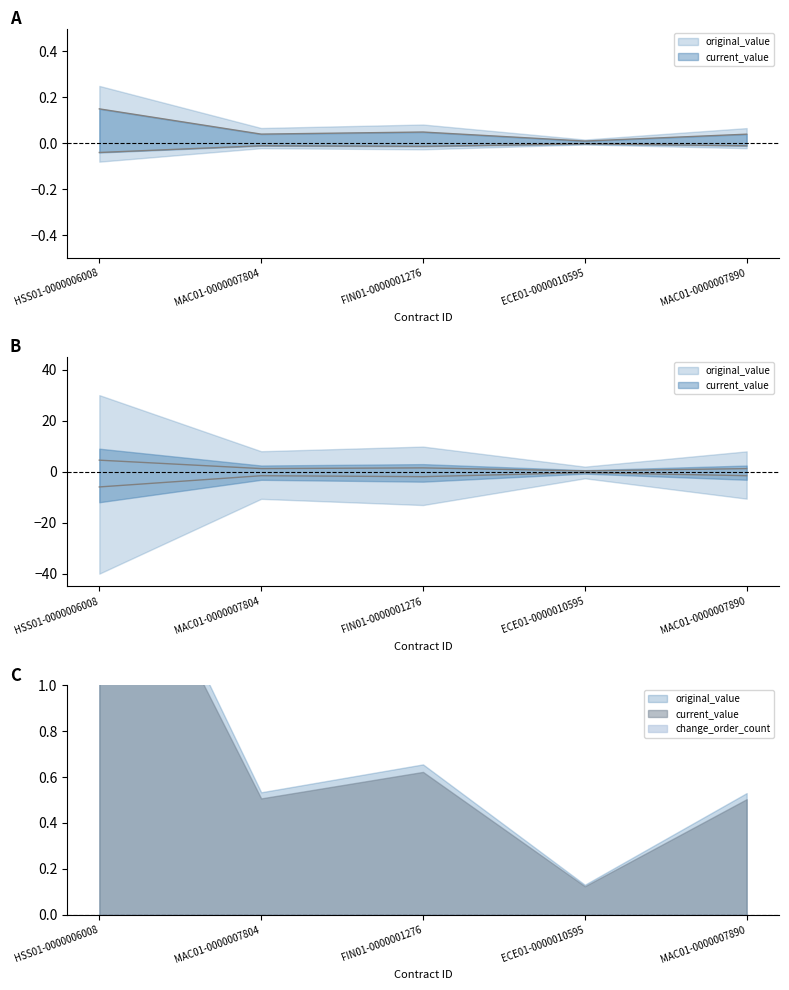

Rank the series by their maximum value, from lowest to highest.

current_value, original_value